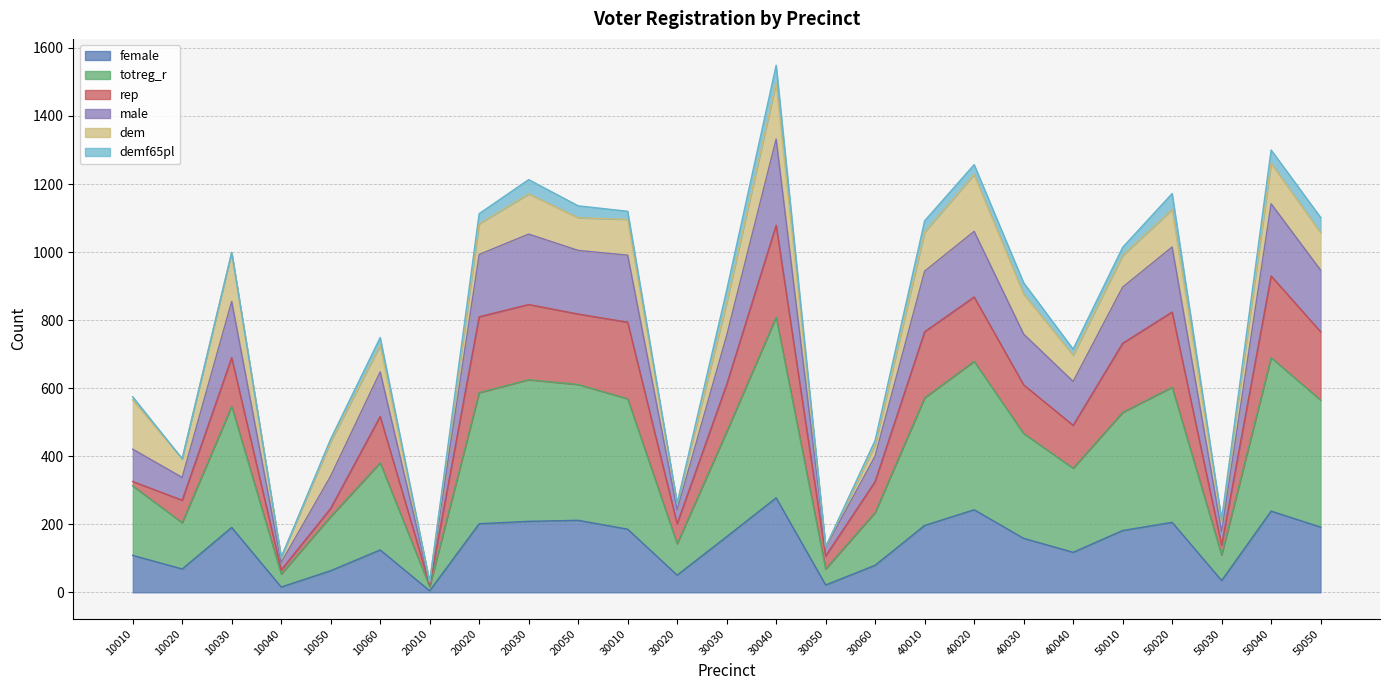

What is the greatest value displayed?

1549